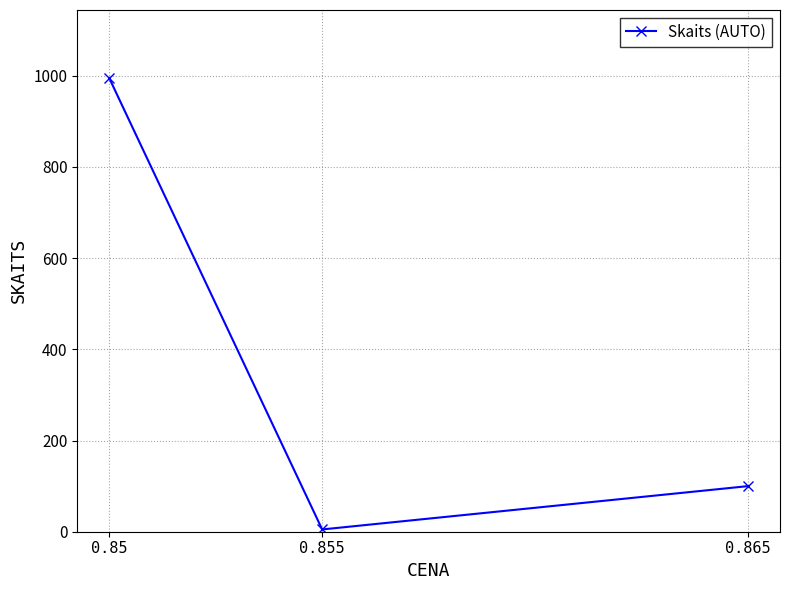

What is the value of the 2nd point from the left?

5